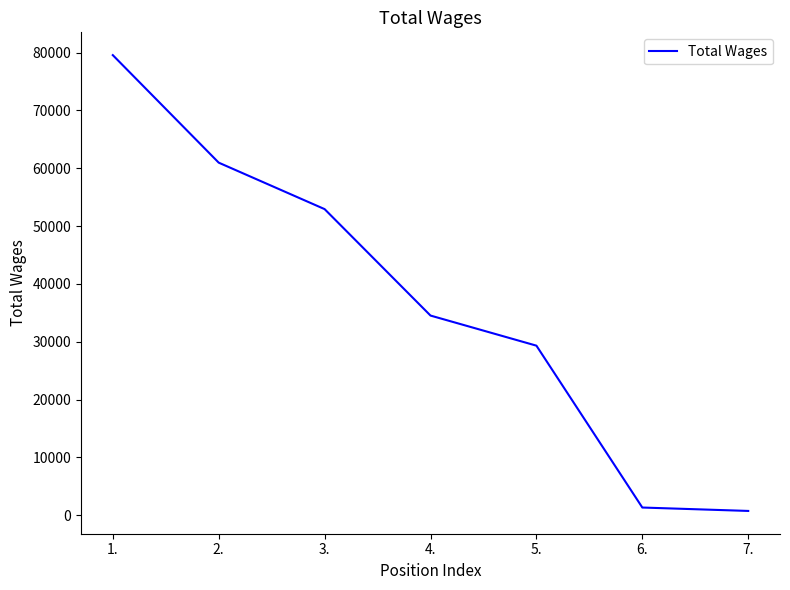

Reading left to right, list all the values displayed in this chart.

79564	60974	52940	34537	29333	1348	760